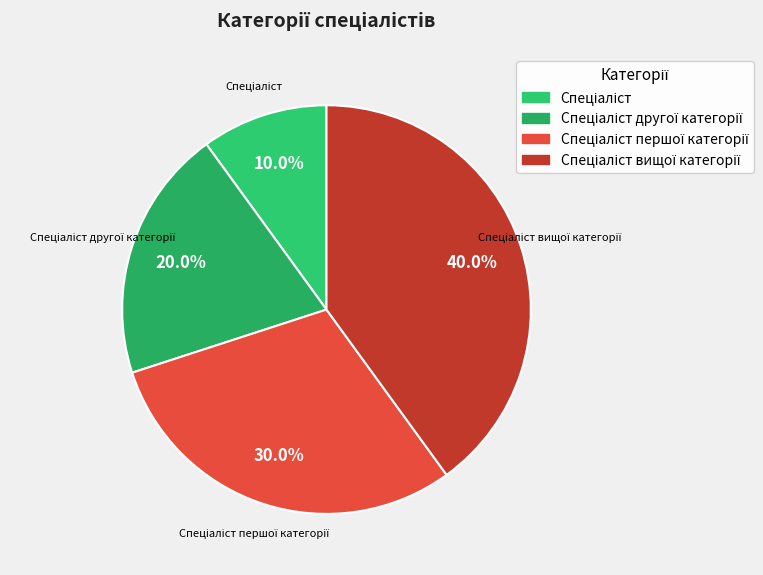

How many segments does this pie chart have?

4